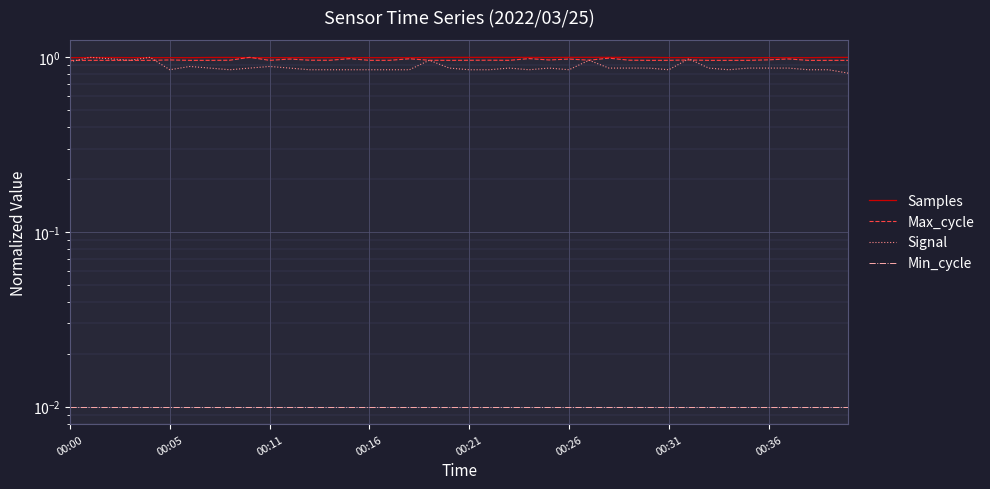

What is the sum of all Signal values?

35.2